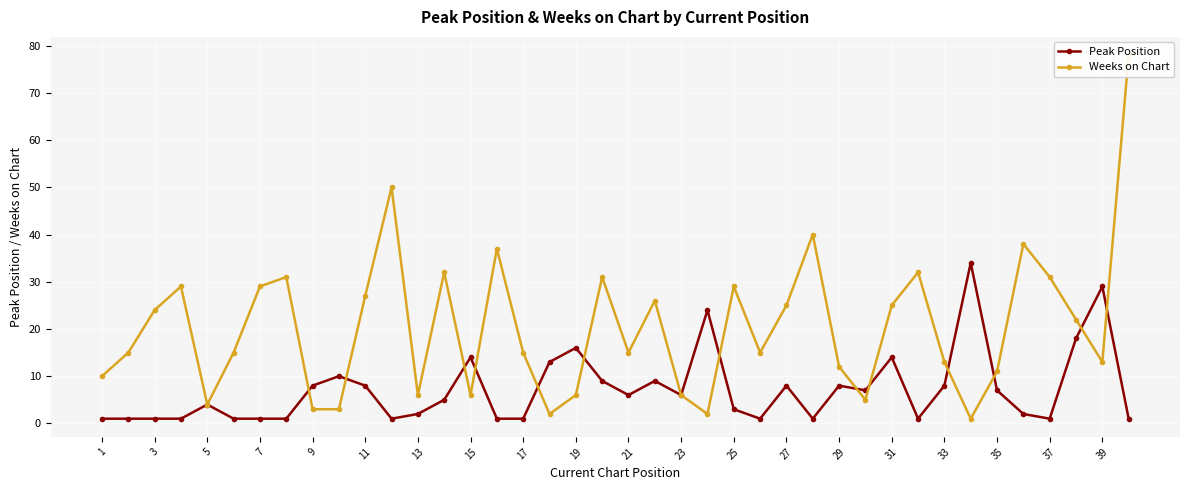

Between 37 and 13, which is larger?

13